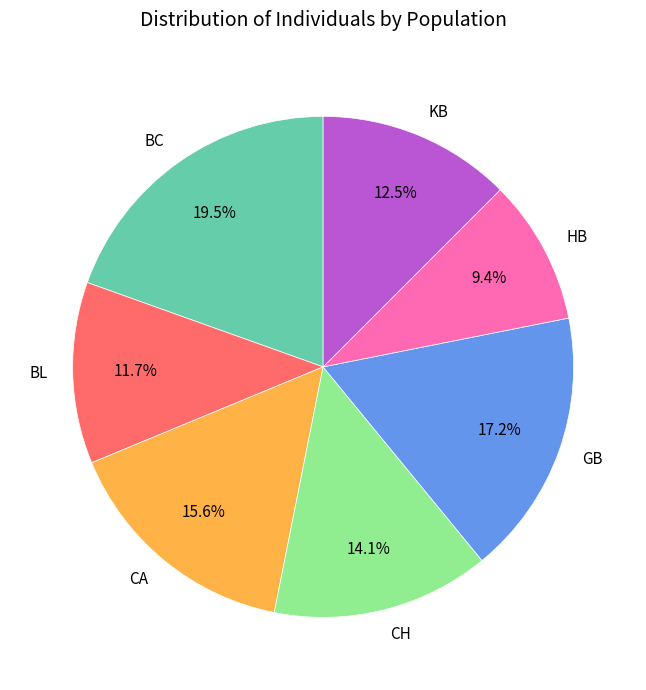

What is the smallest slice in the pie chart?

HB